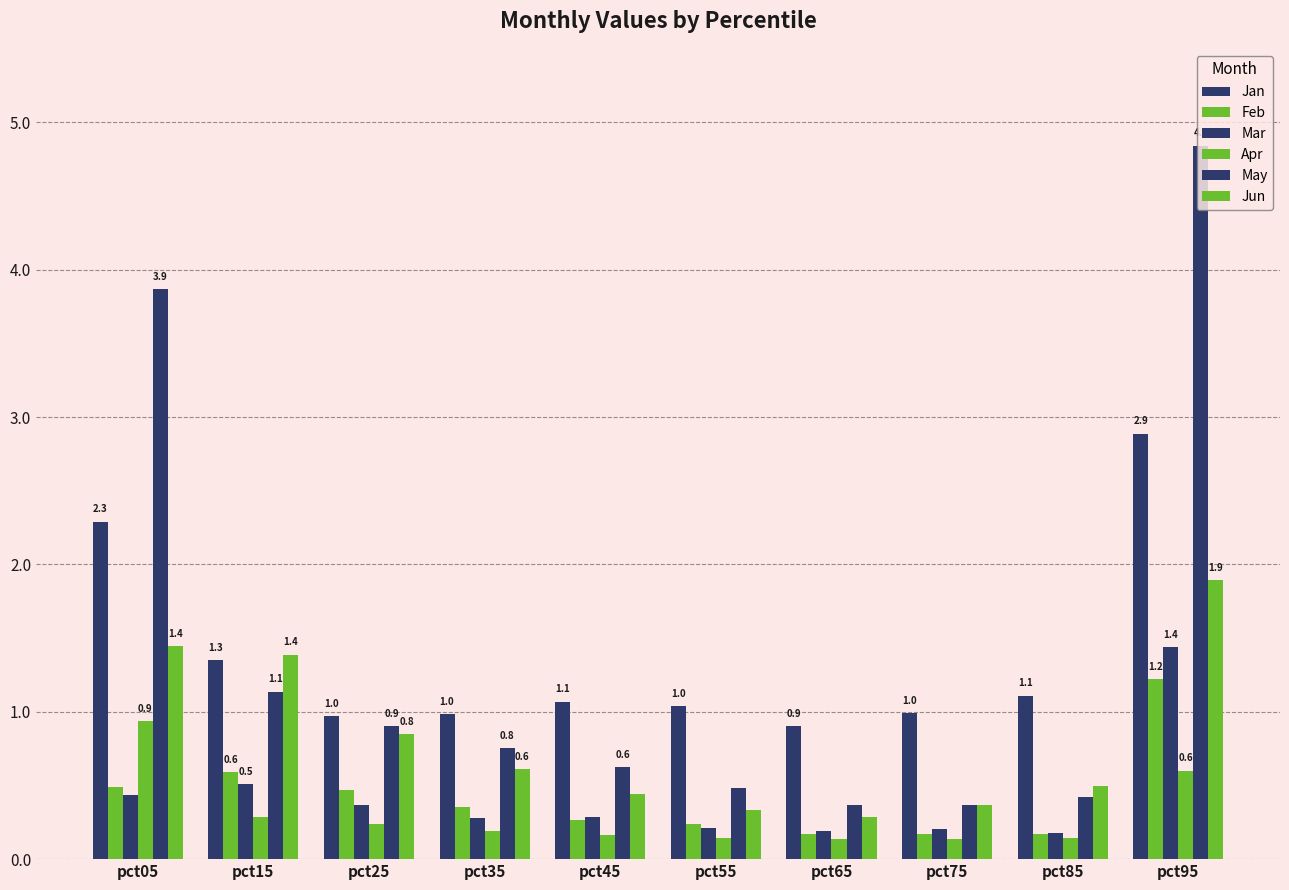

How many groups of bars are there?

10